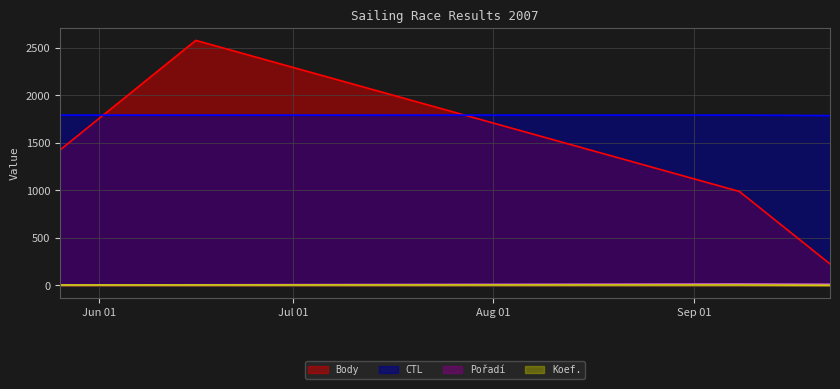

How many series are shown in this chart?

4